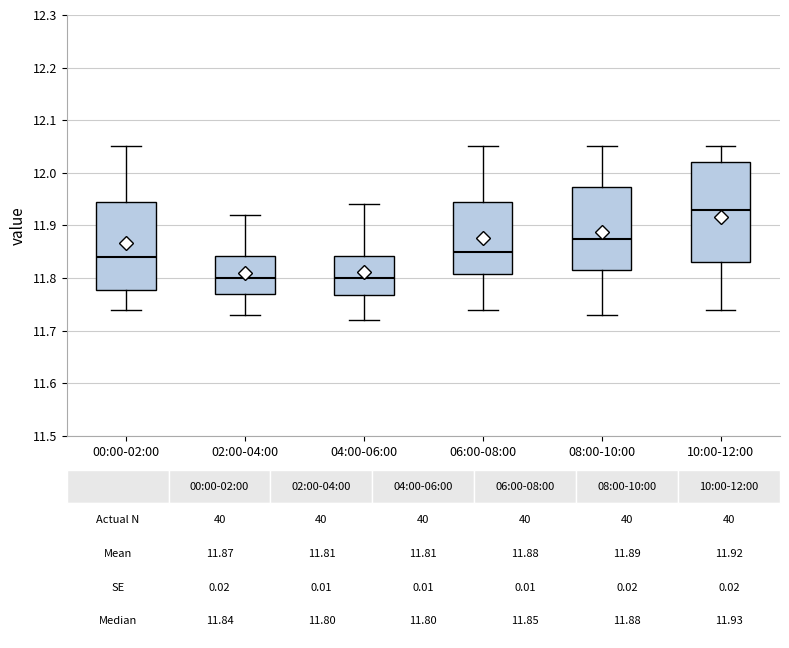

Comparing the boxes themselves (not the whiskers), which one is the tallest?

10:00-12:00